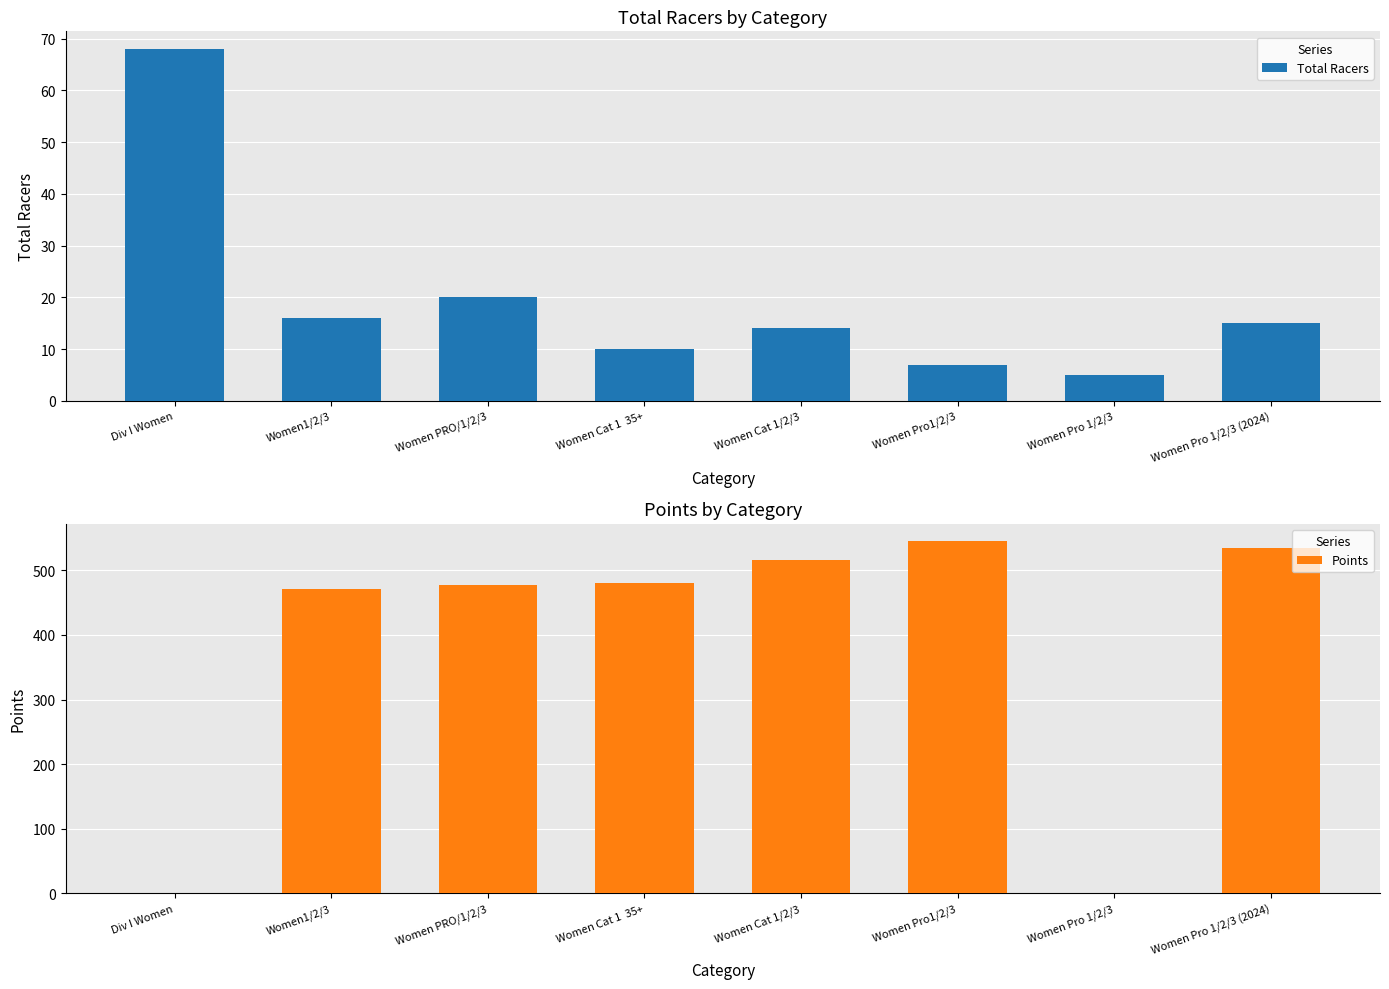

How many data points in Total Racers are less than 15?

4